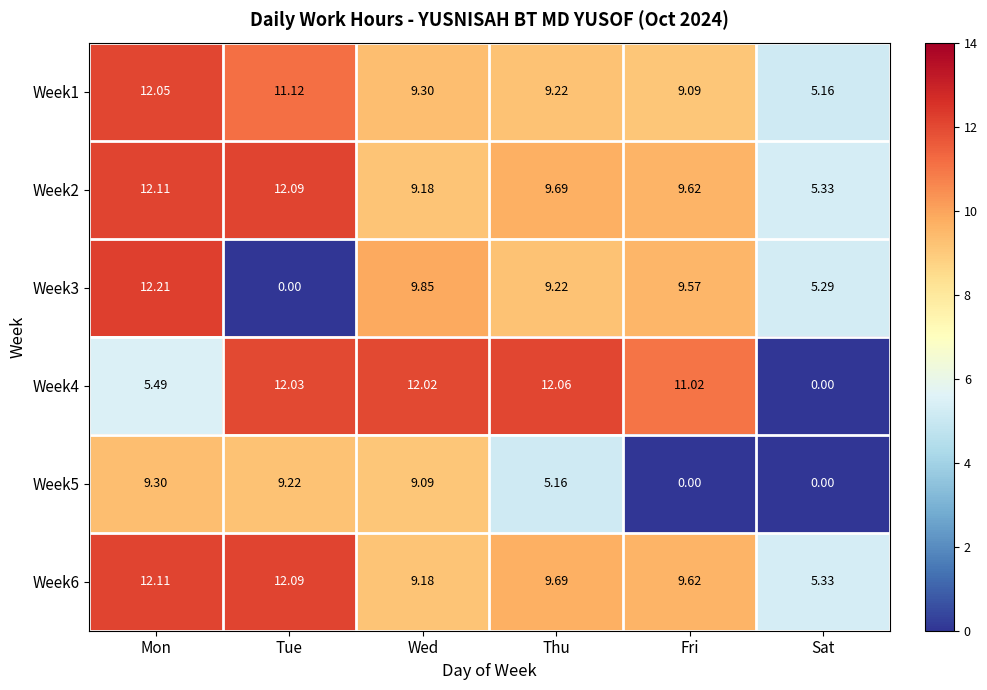

Is the value of Week5 at Mon greater than the value of Week6 at Wed?

Yes